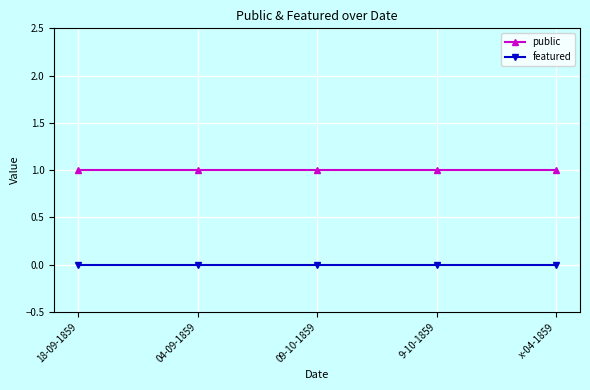

Reading right to left, list all the values displayed in this chart.

public: x-04-1859=1	9-10-1859=1	09-10-1859=1	04-09-1859=1	18-09-1859=1
featured: x-04-1859=0	9-10-1859=0	09-10-1859=0	04-09-1859=0	18-09-1859=0